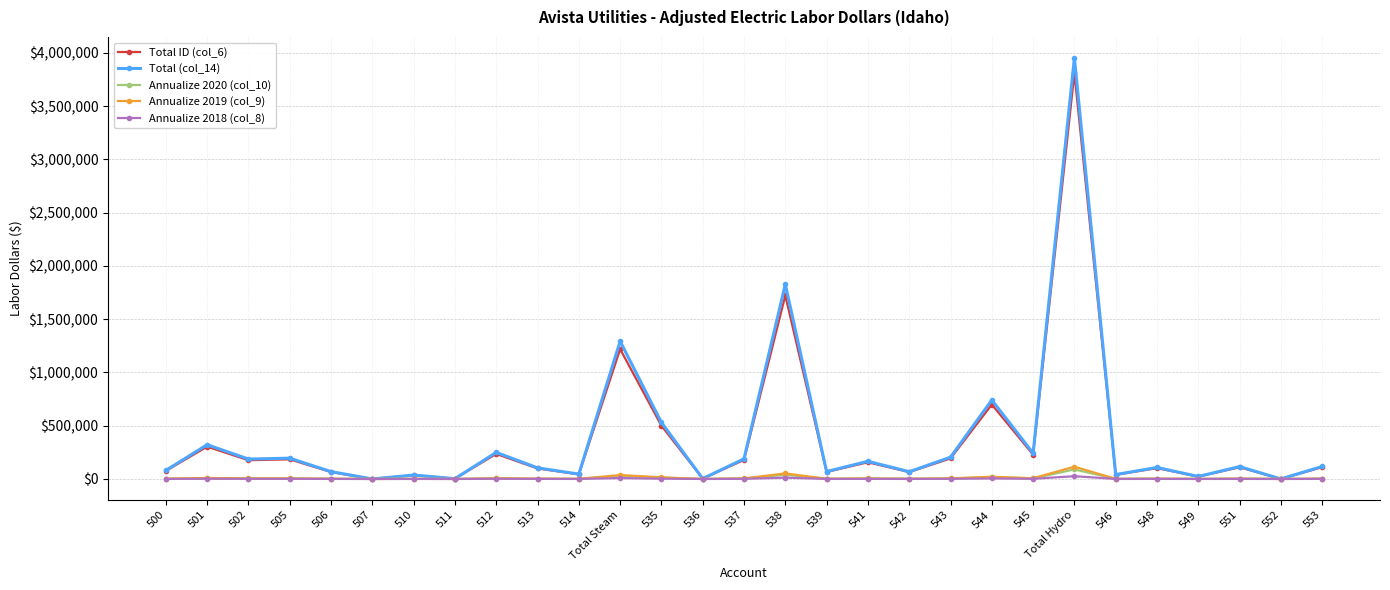

What is the difference between the Annualize 2018 (col_8) values at 551 and 539?

100